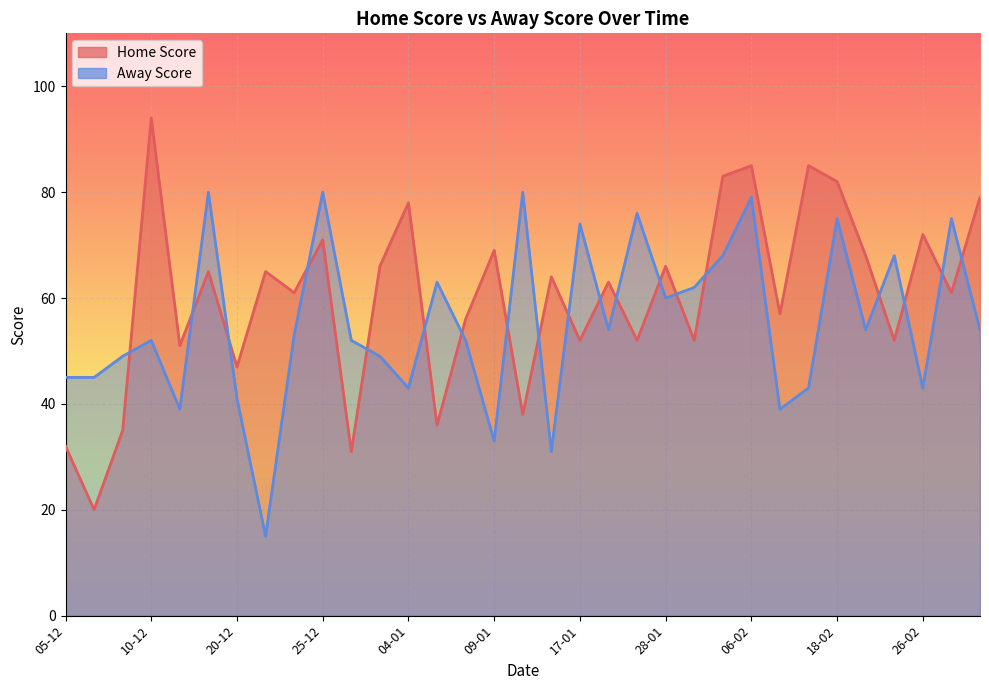

What are all the series names shown in the legend?

Home Score, Away Score